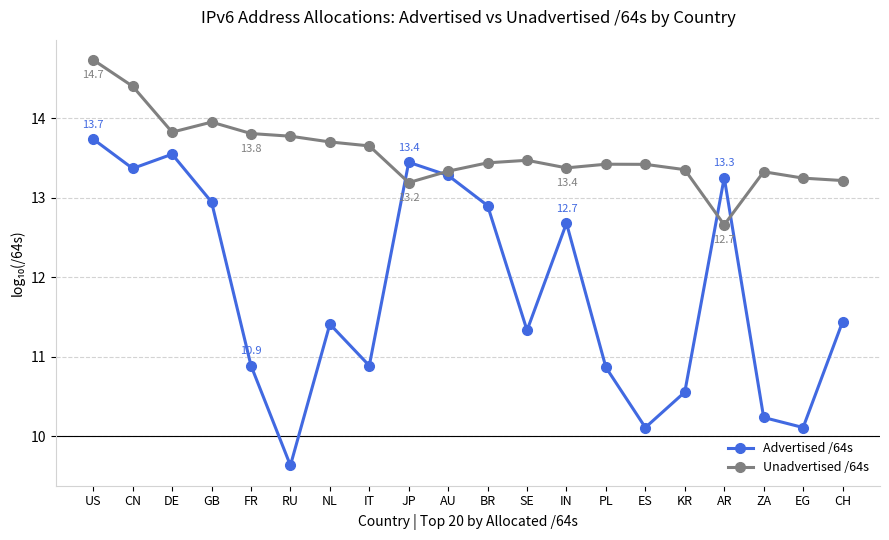

True or false: Unadvertised /64s has a value of 13.2 at JP.

True